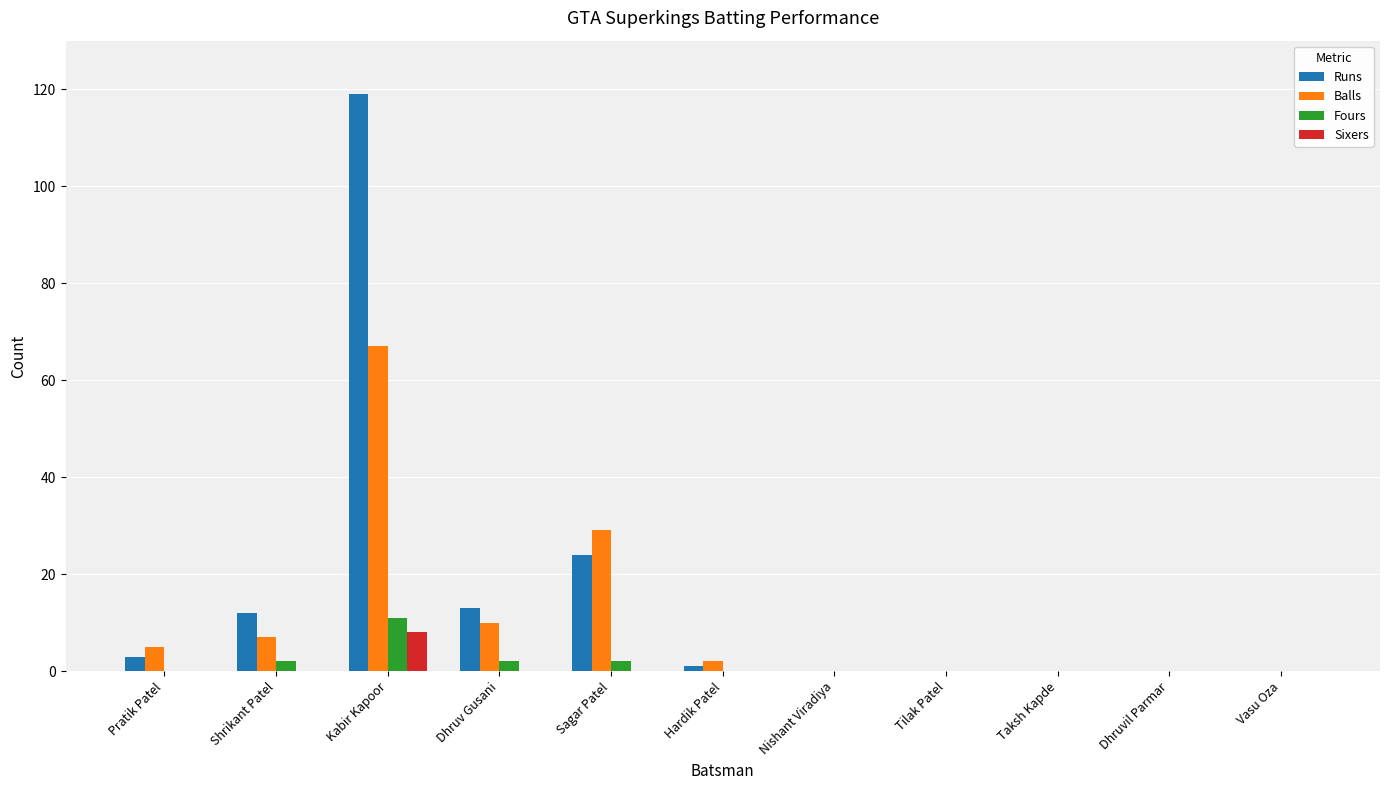

The value of Balls at Vasu Oza is 33. True or false?

False